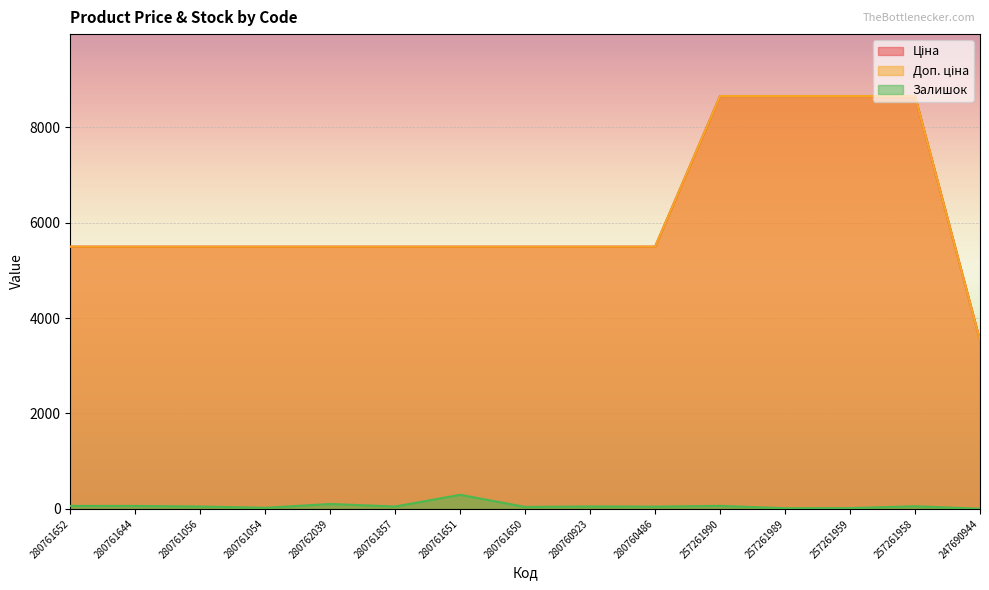

What is the total value across all series at 257261959?

17327.4